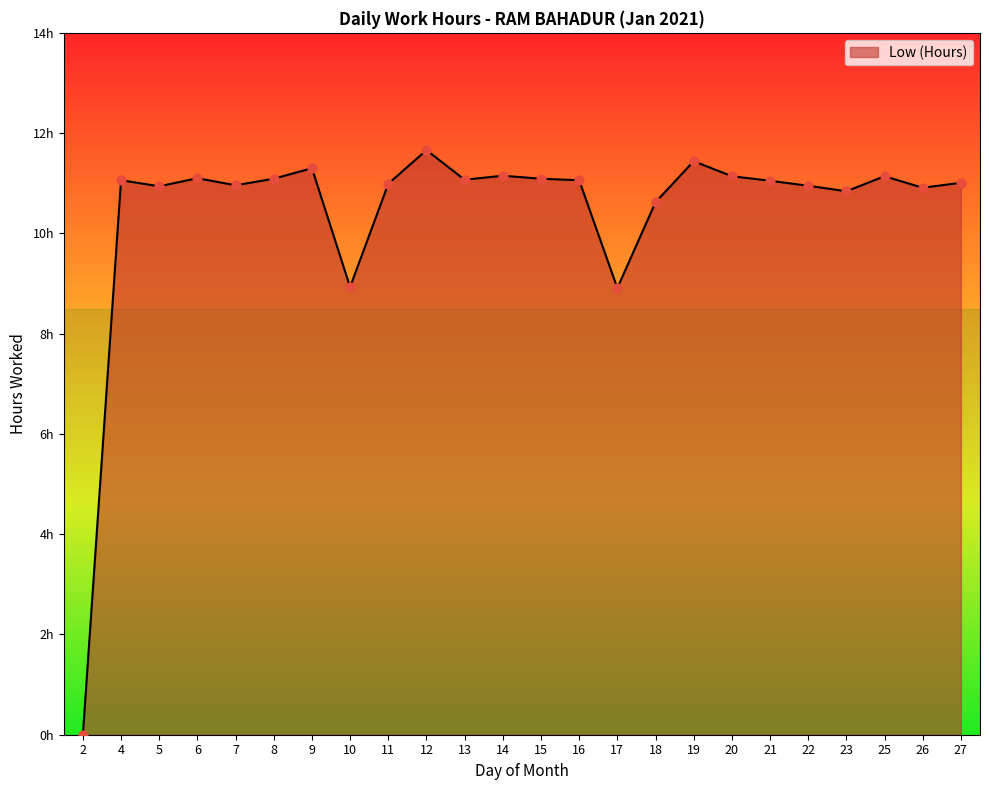

What is the change in value from 2 to 6?

+11.1